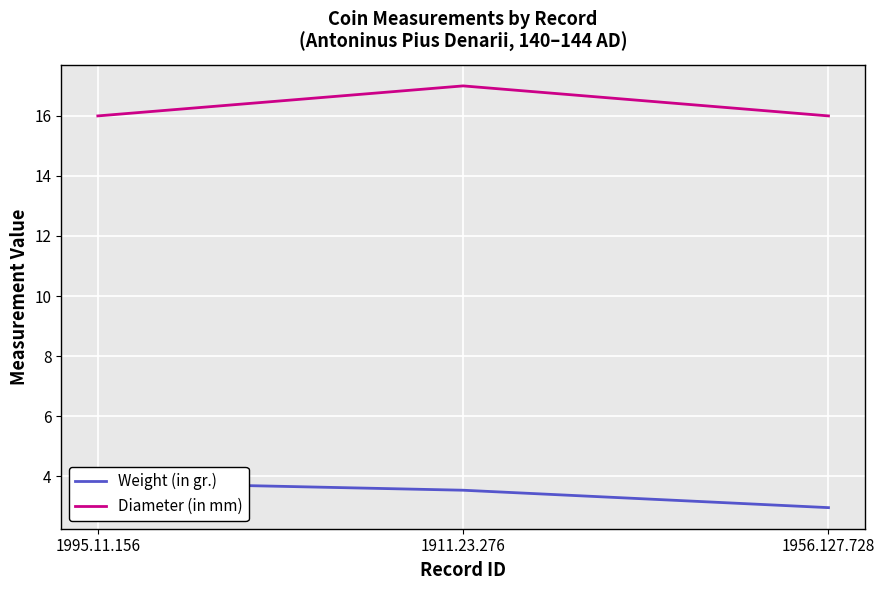

What is the spread (max minus min) of values at 1995.11.156?

12.2